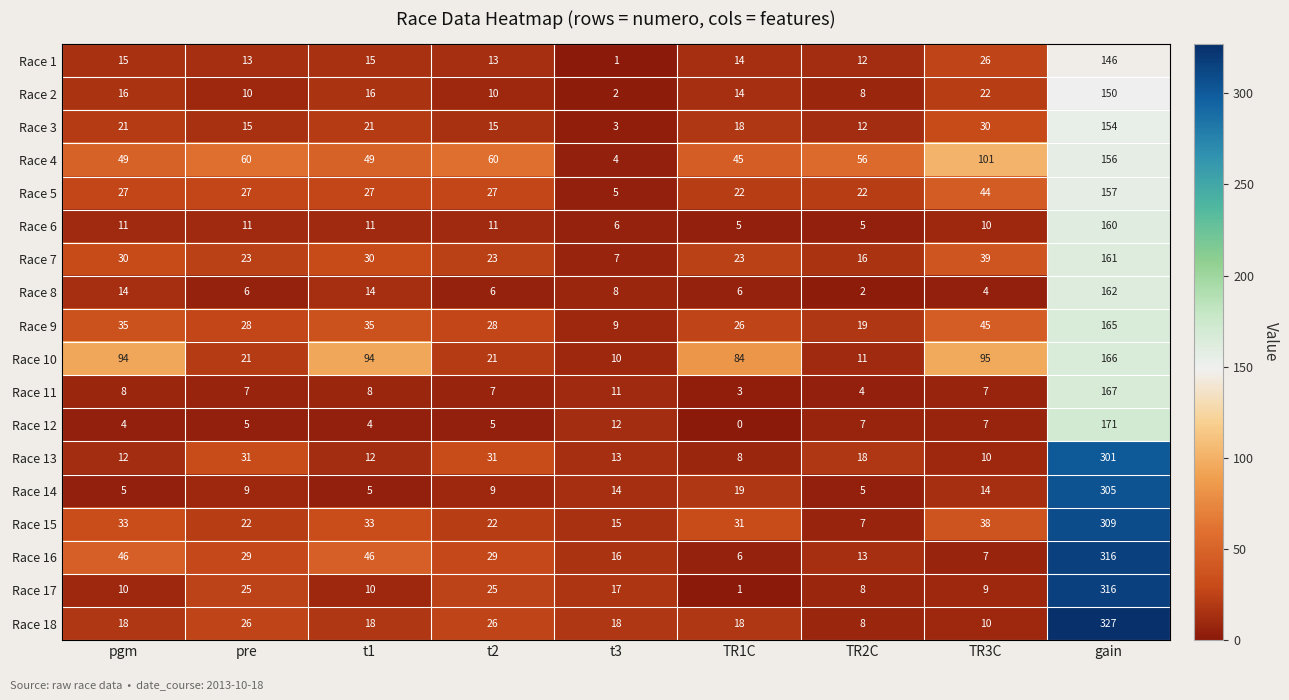

What is the difference between the second highest and minimum values in the Race 17 series?

24